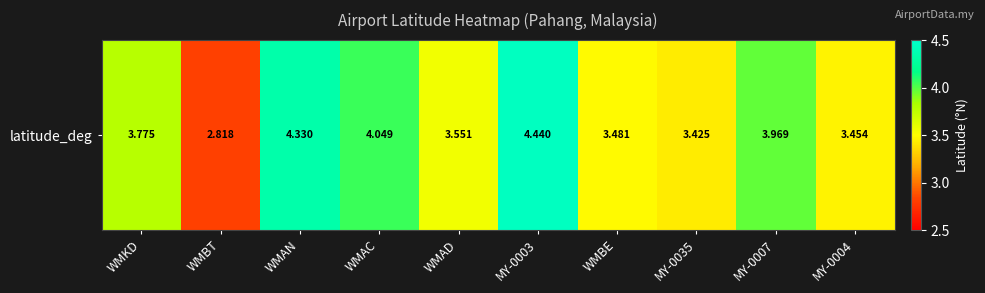

Rank the categories by value from highest to lowest.

MY-0003, WMAN, WMAC, MY-0007, WMKD, WMAD, WMBE, MY-0004, MY-0035, WMBT